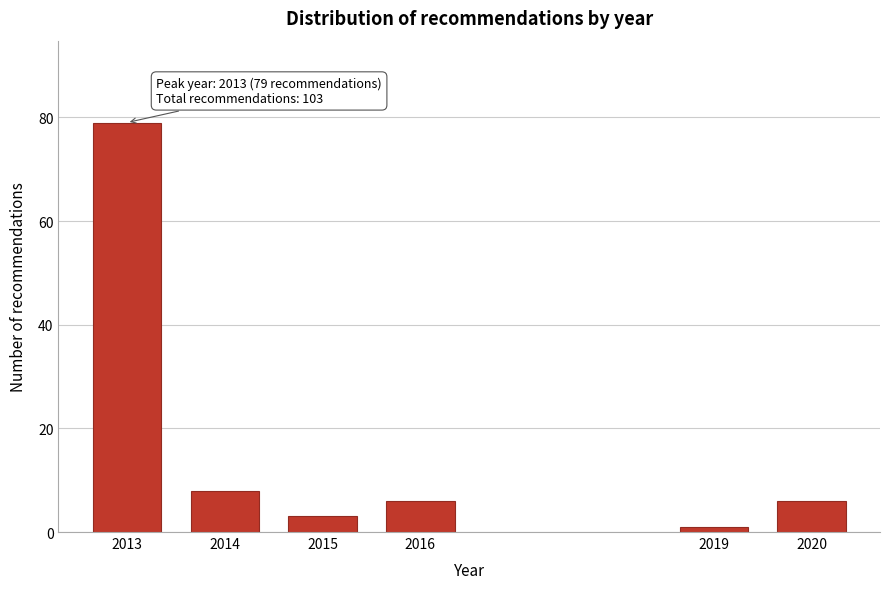

Reading left to right, what are all the values shown in this chart?

79	8	3	6	1	6